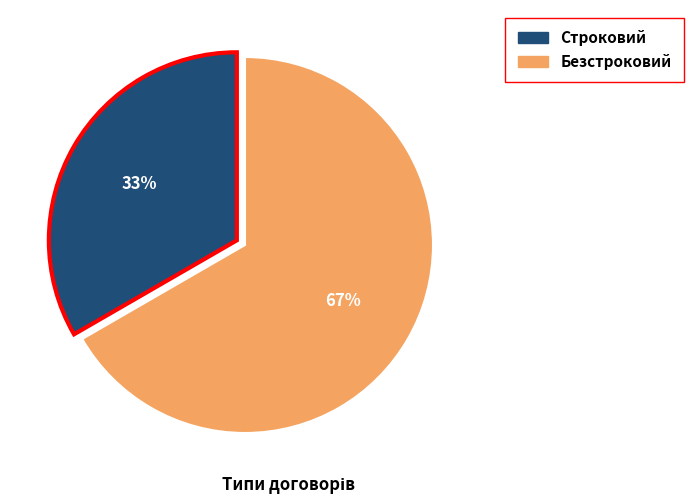

True or false: Безстроковий accounts for 67% of the total.

True